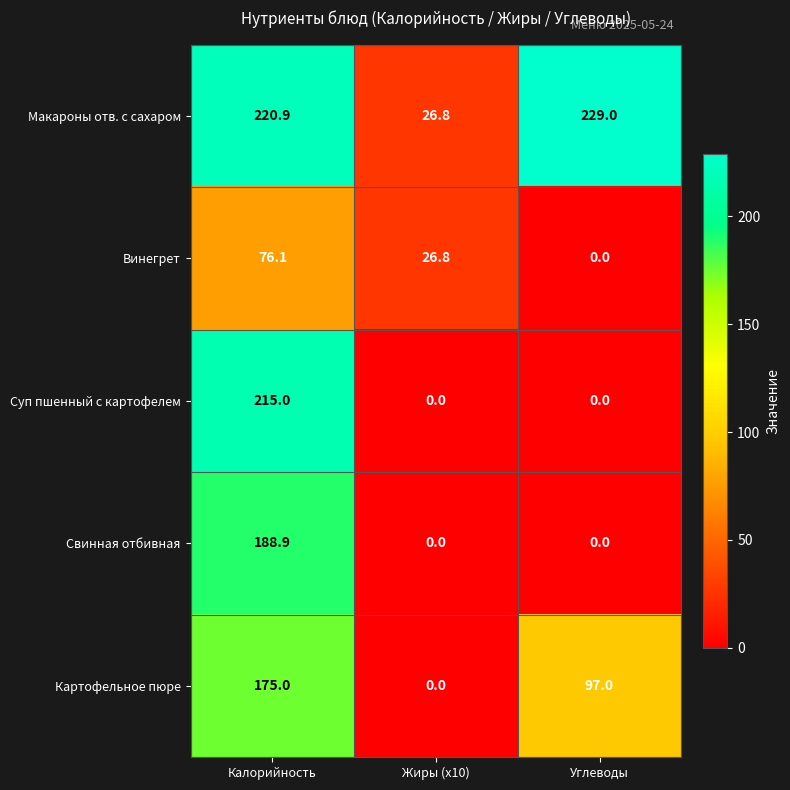

Between Жиры (x10) and Углеводы, which series saw the biggest shift?

Макароны отв. с сахаром